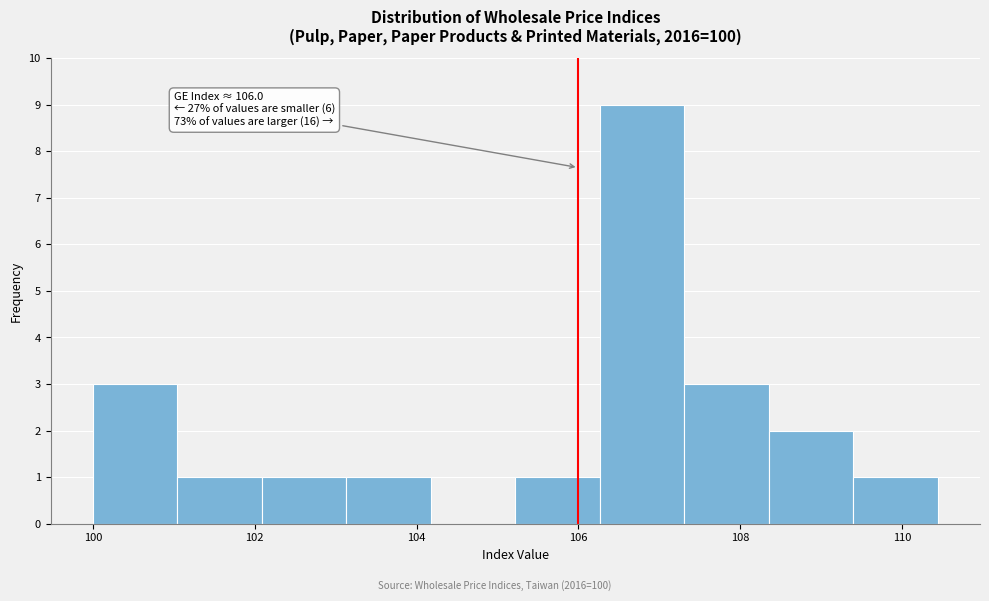

Over which range of the x-axis is the bar tallest?

106.2 to 107.4